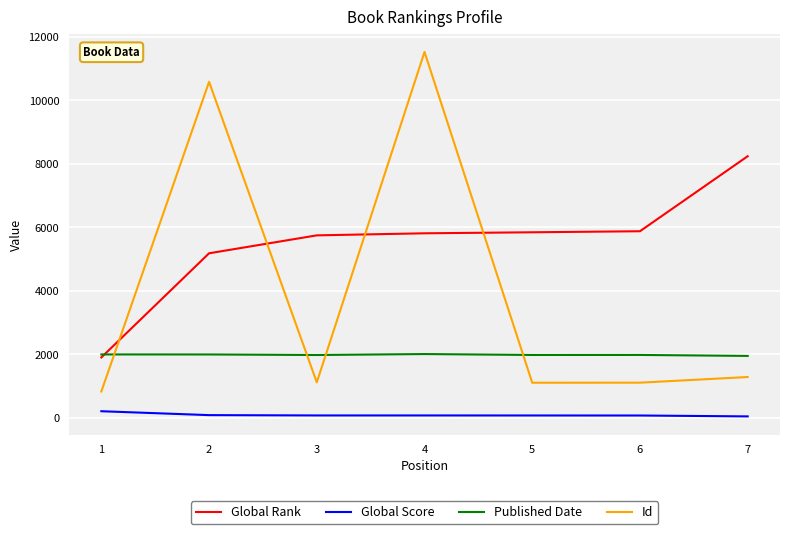

What is the minimum value for Global Rank?

1897